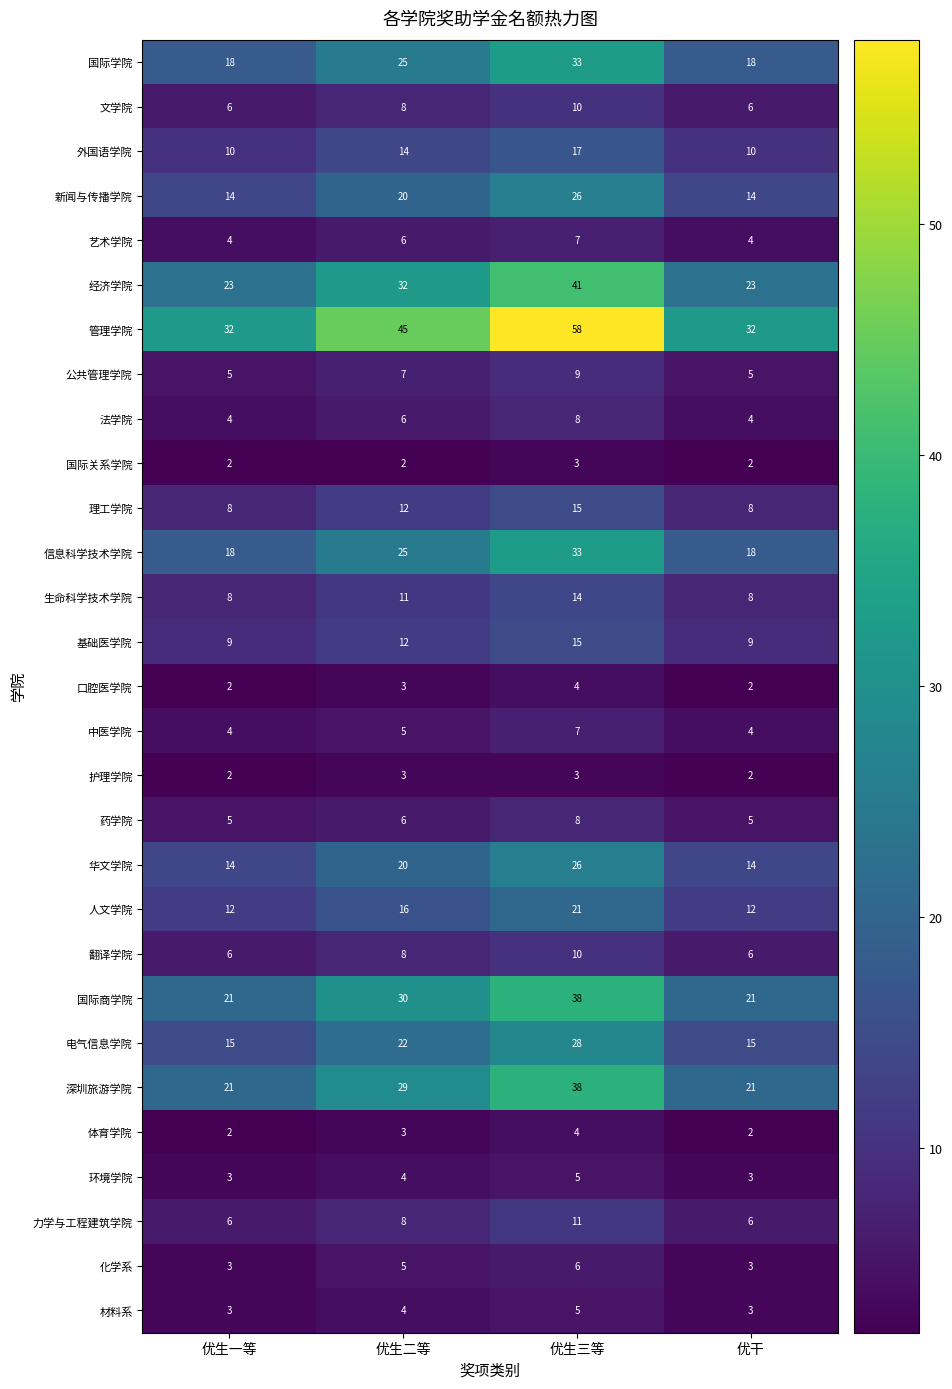

How many distinct data groups are displayed?

29